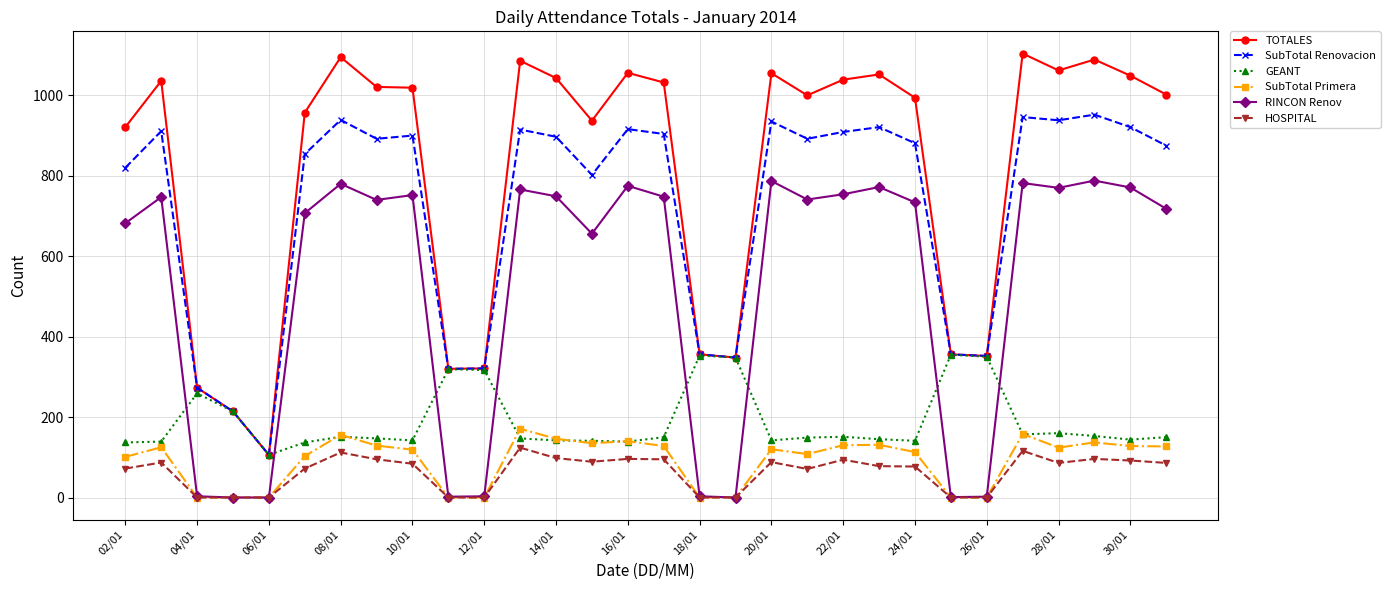

True or false: HOSPITAL and SubTotal Renovacion cross at least once.

False